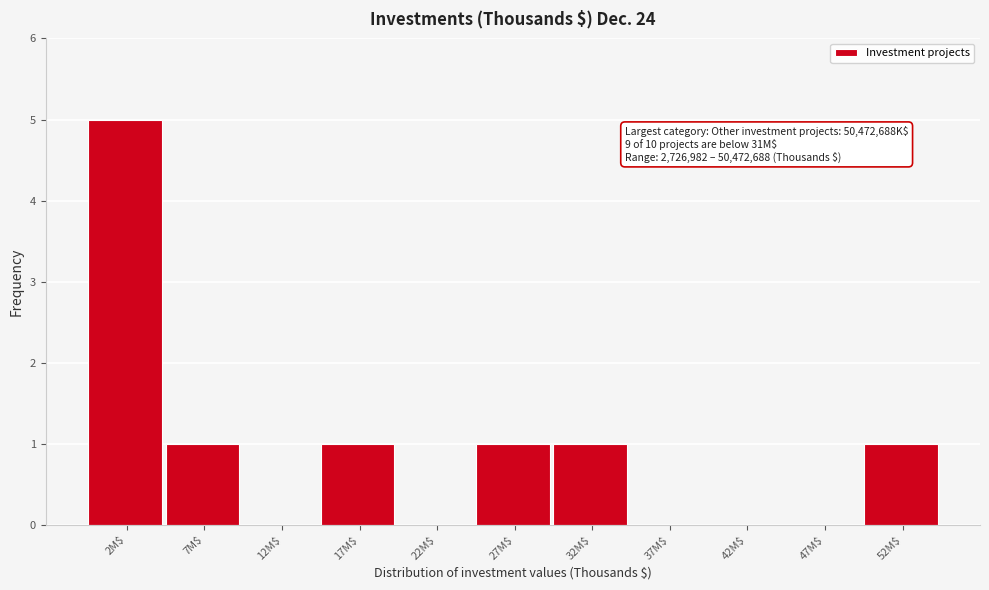

What is the sum of all values?

10